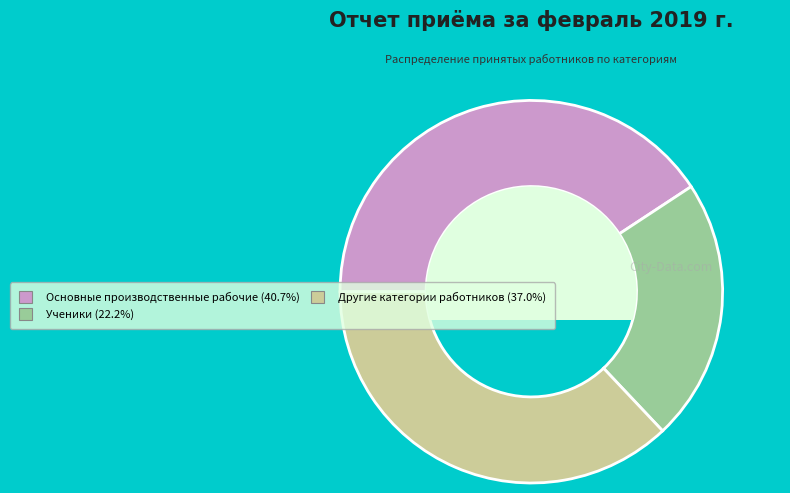

What is the smallest slice in the pie chart?

Ученики